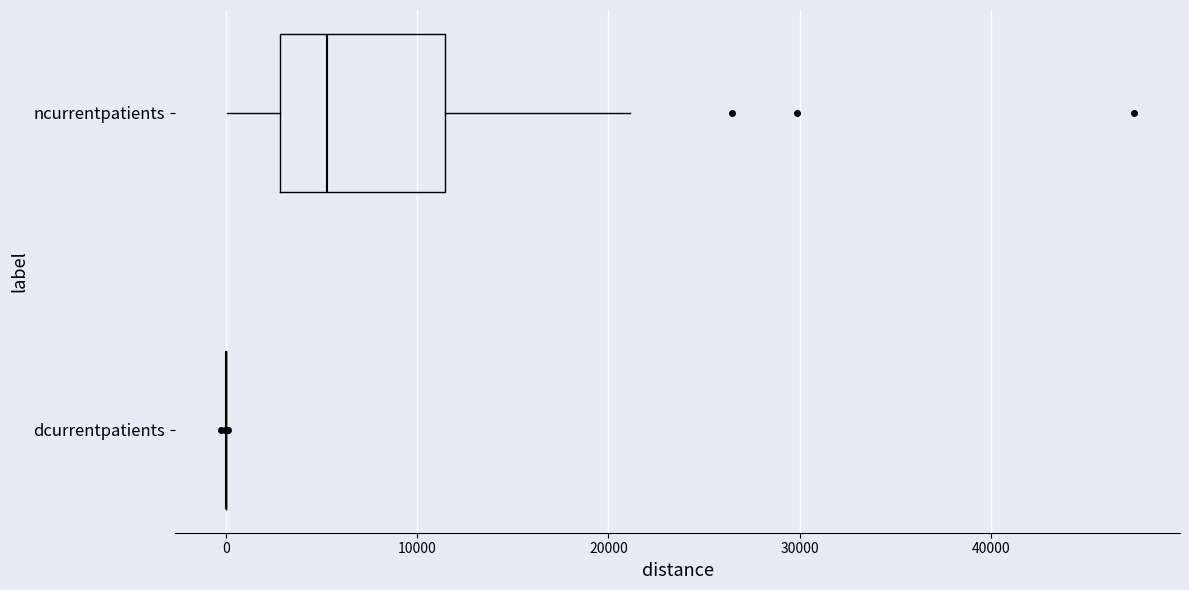

Comparing the boxes themselves (not the whiskers), which one is the widest?

ncurrentpatients